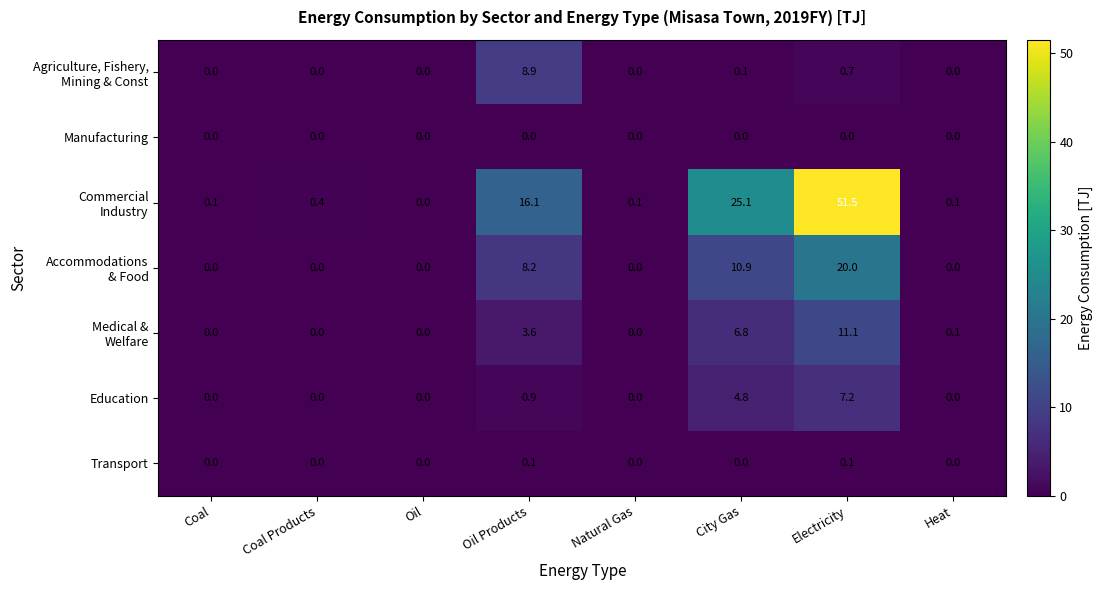

What is the difference between the highest and lowest values at City Gas?

25.1